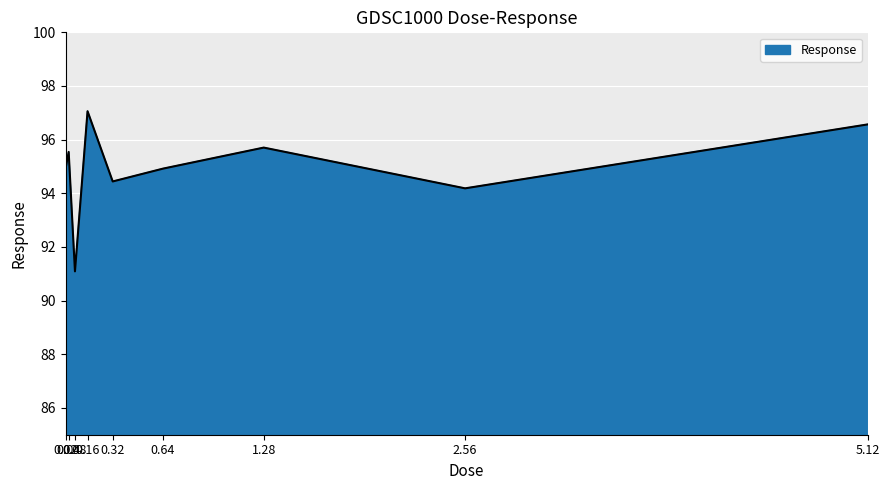

What is the ratio of the value at 0.08 to the value at 0.32?

1.0